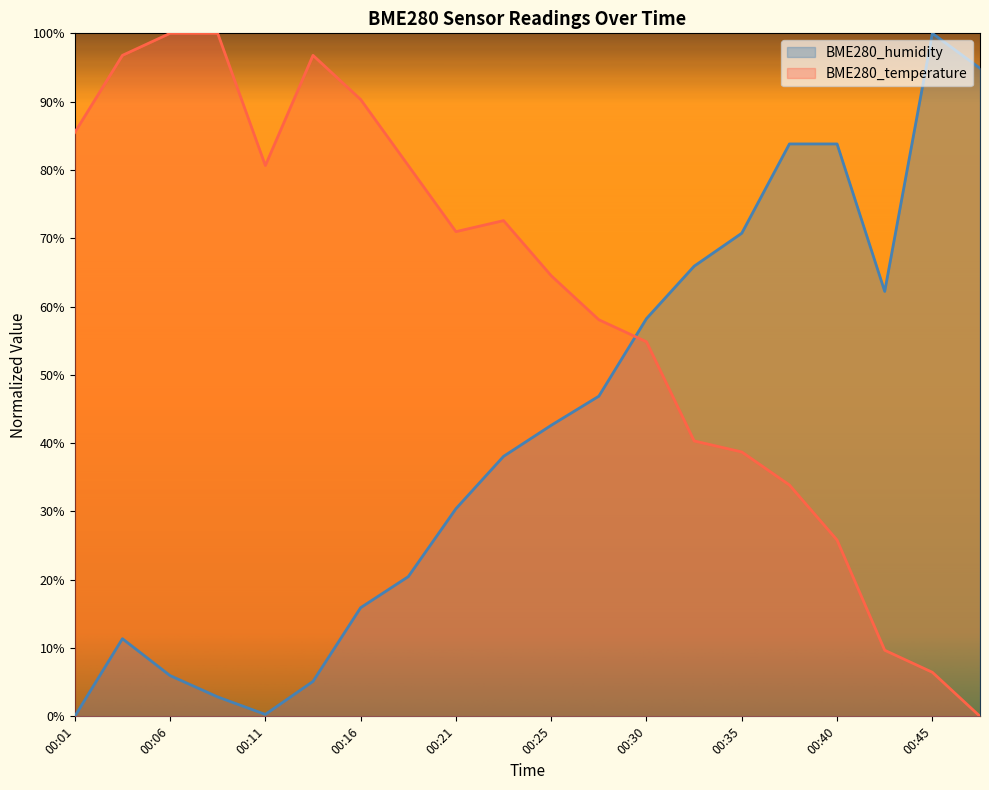

At which label is BME280_temperature closest to 50?

00:30